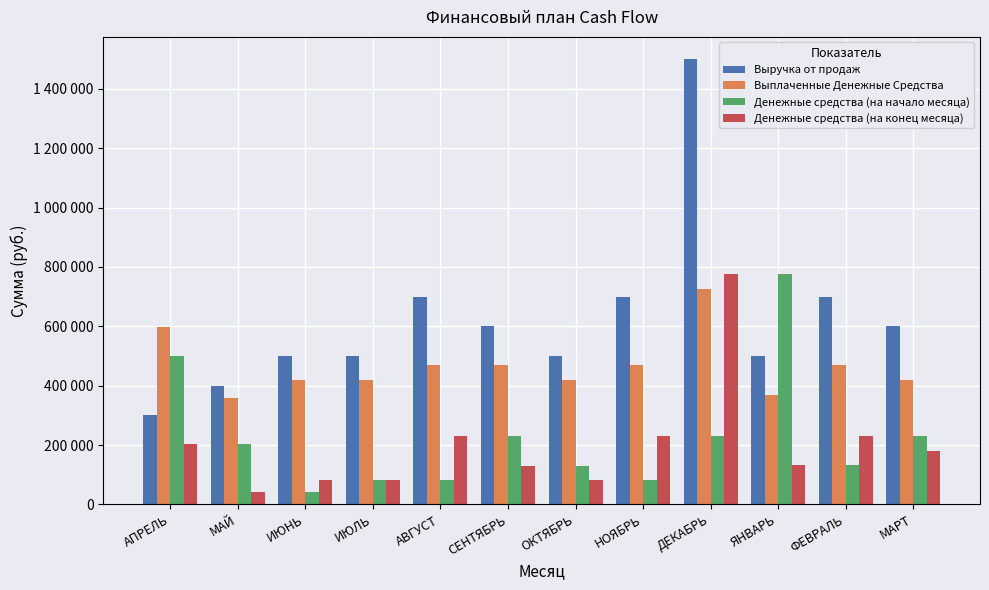

At which label does Выплаченные Денежные Средства first exceed 469500?

АПРЕЛЬ